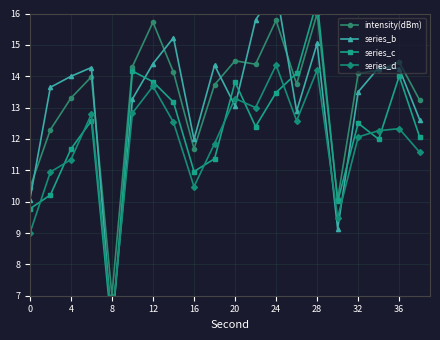

True or false: intensity(dBm) has a value of 15.8 at 24.

True